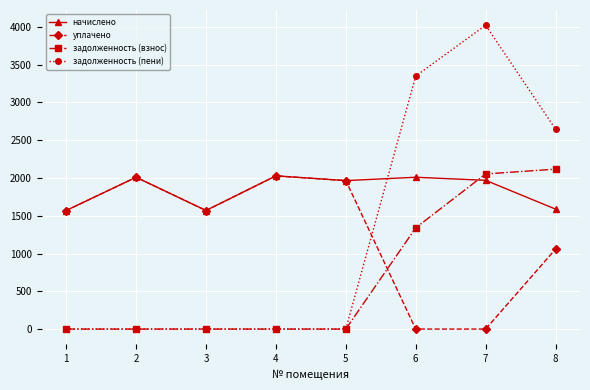

Is it true that уплачено equals 2656.8 at 2?

False